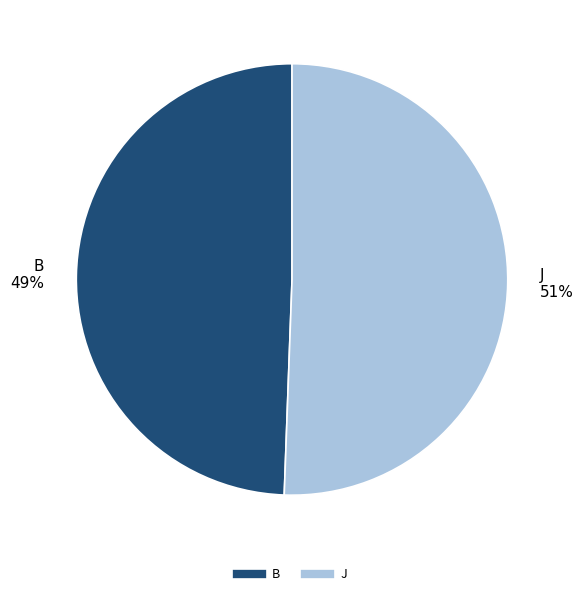

How many slices are in this pie chart?

2